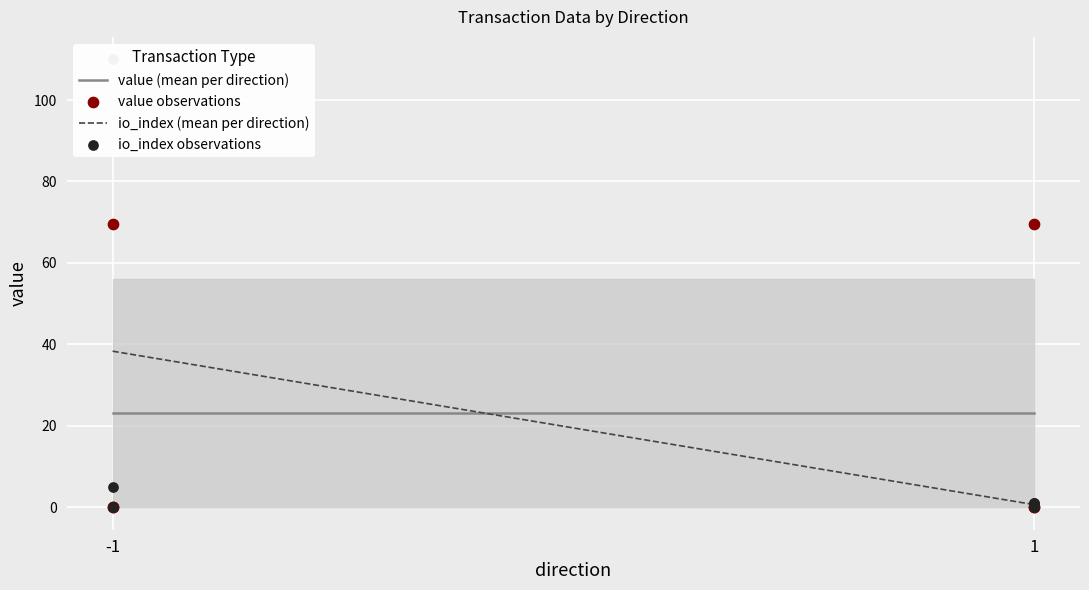

What is the total value across all series at 1?

23.9